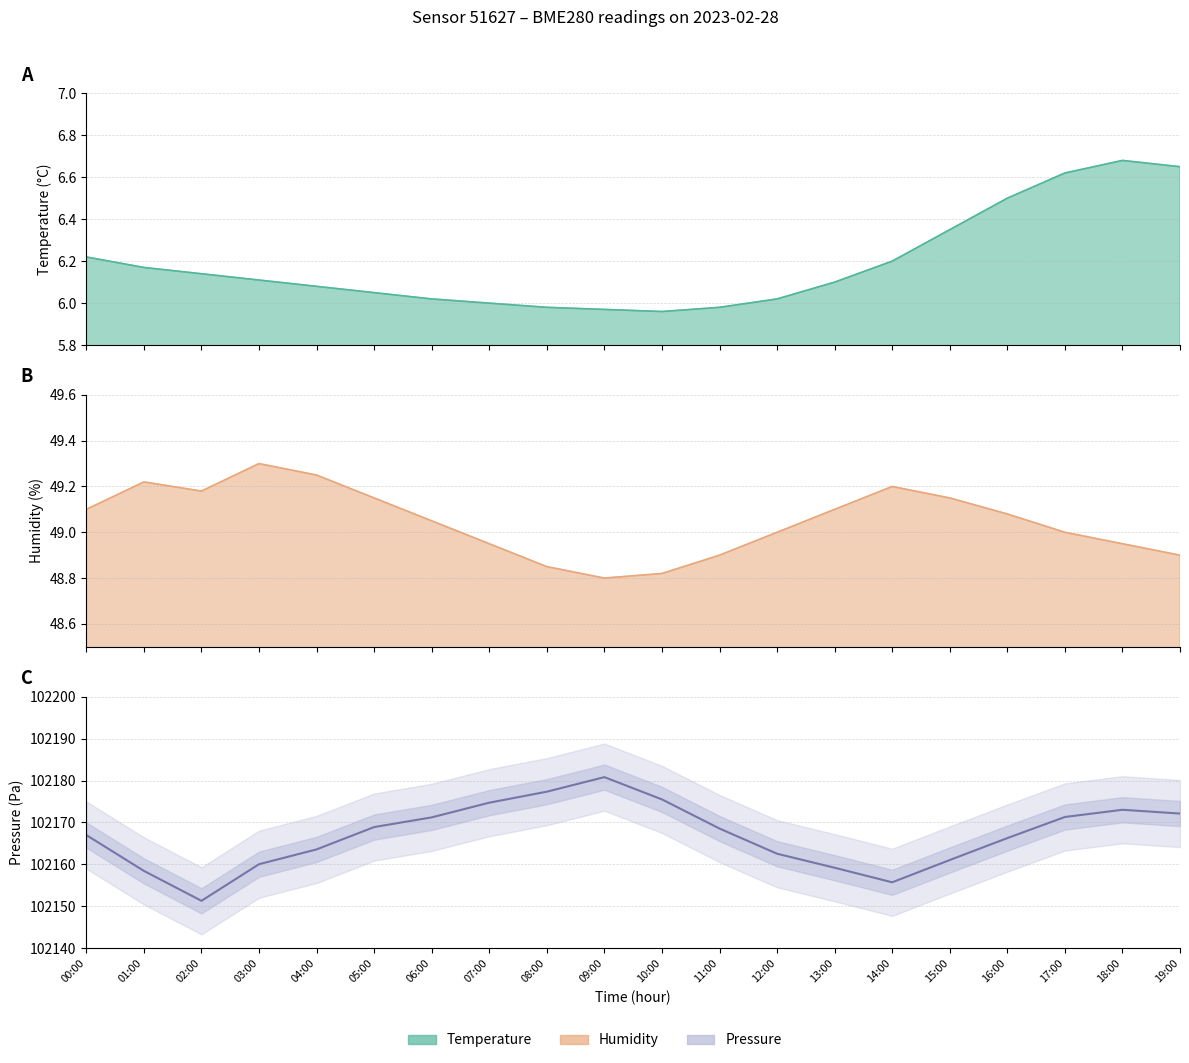

Where does the data first go above 102168?

05:00